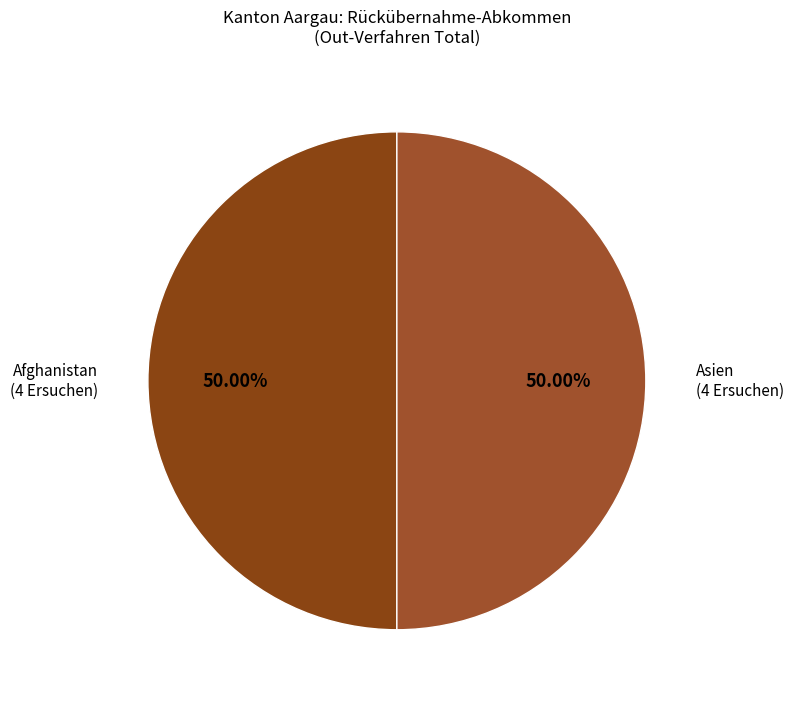

Does any single category account for the majority?

No